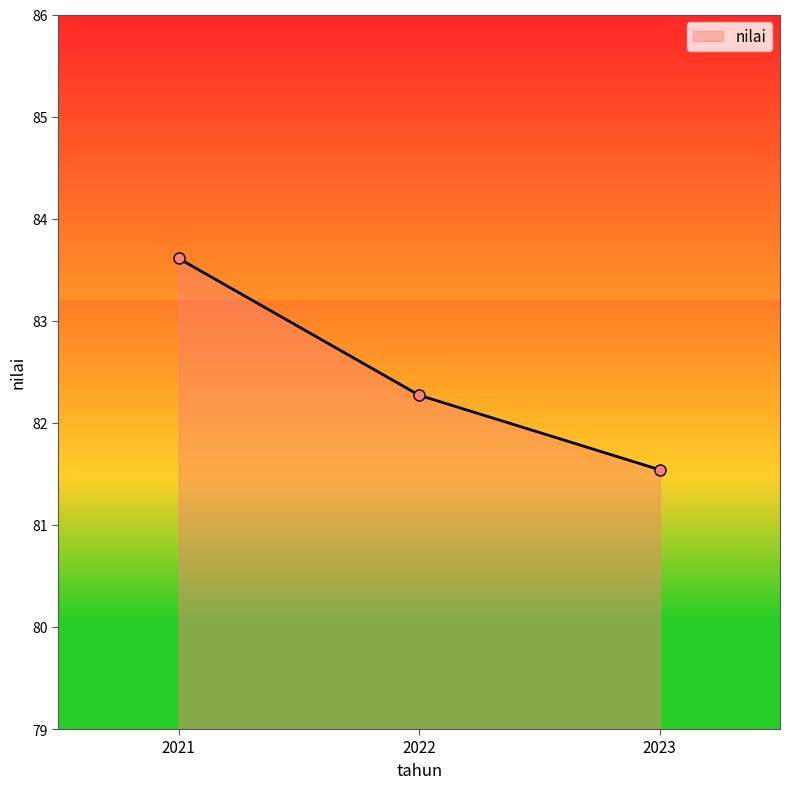

True or false: the data shows 82.3 at 2022.

True